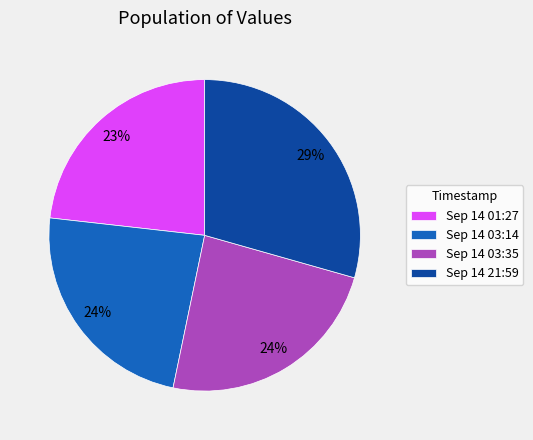

Is it true that Sep 14 03:35 is 38% of the pie?

False